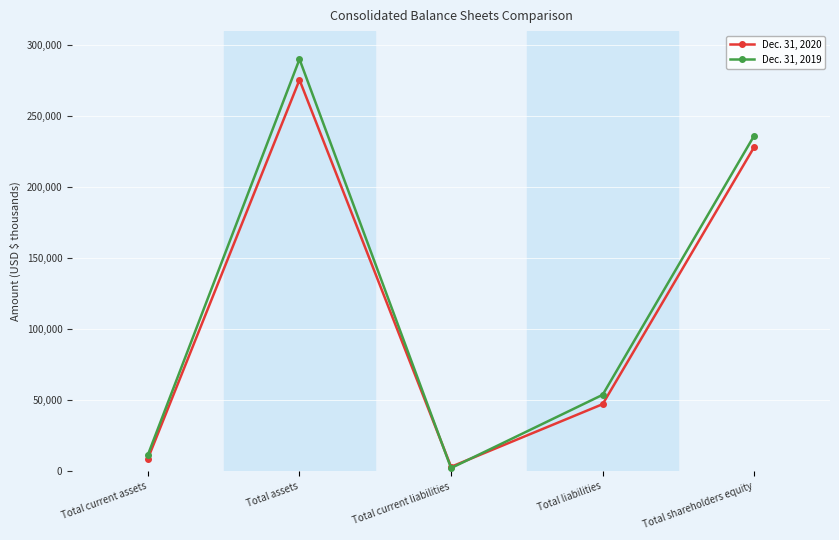

Reading left to right, what are all the values shown in this chart?

Dec. 31, 2020: 8909	275629	3097	47228	228401
Dec. 31, 2019: 11614	290205	2206	53810	236395